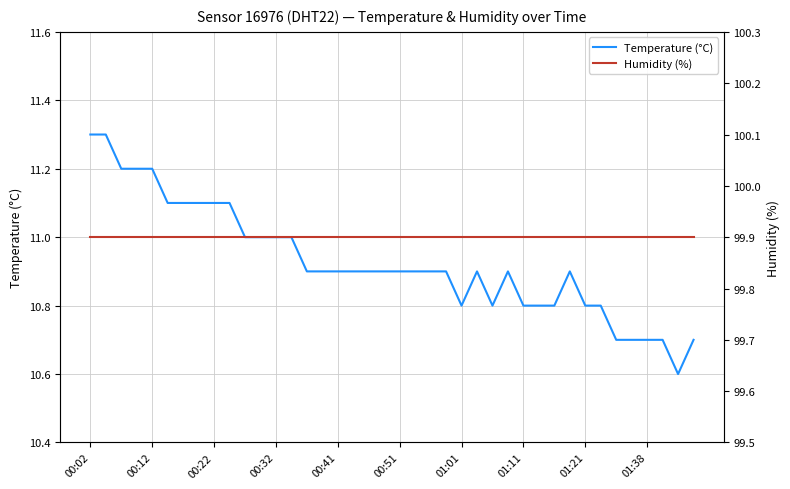

At how many categories does at least one series exceed 71?

40